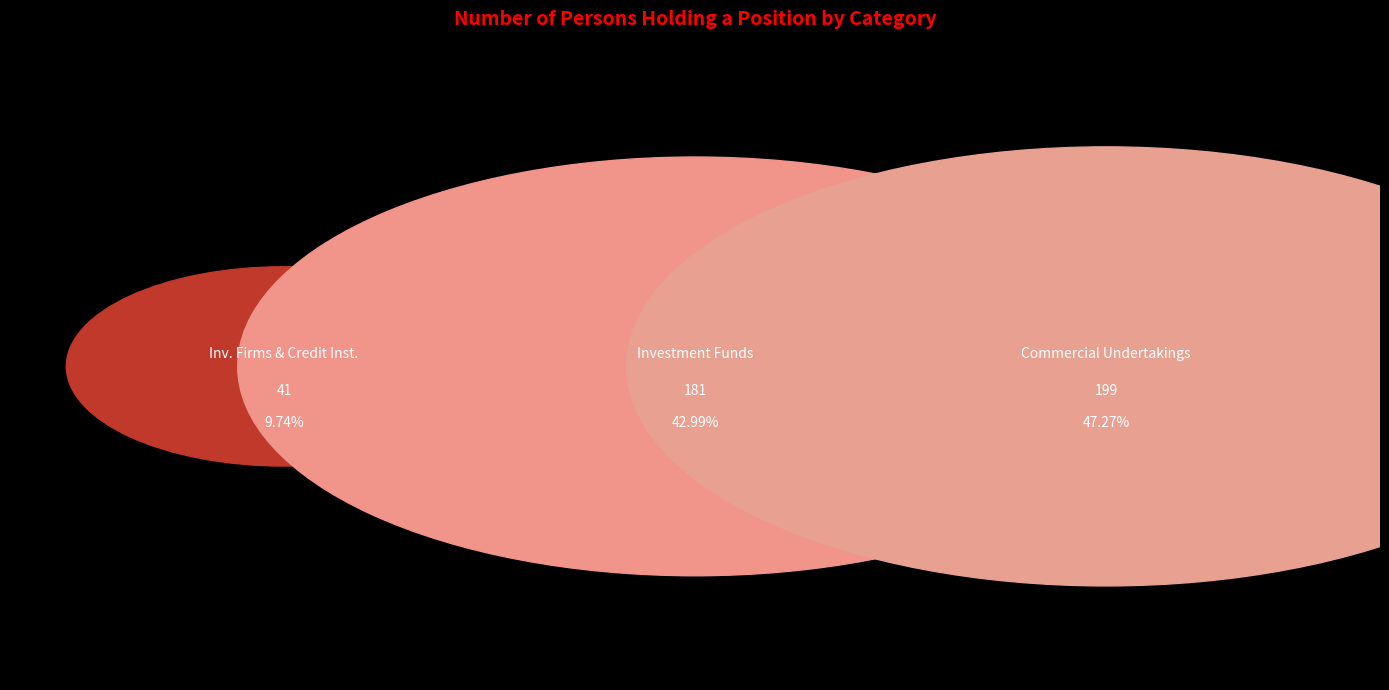

What percentage is the Commercial Undertakings slice, to the nearest percent?

47%